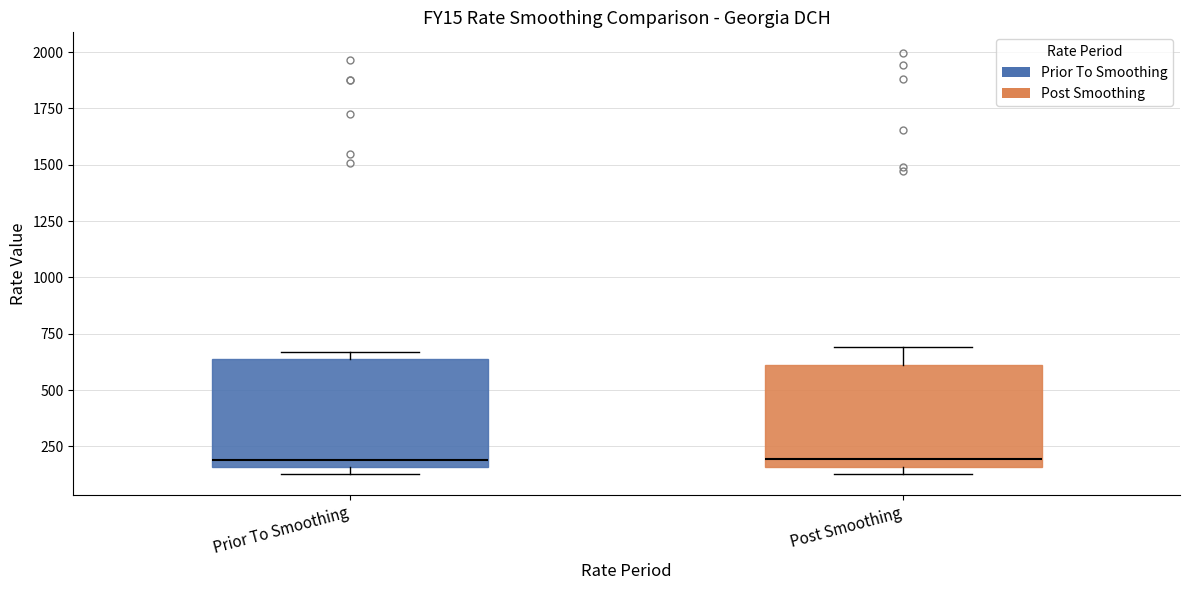

Where is the upper edge of the box for Prior To Smoothing on the y-axis? The values are not printed on the chart, so give them approximately, as read against the axis.

650